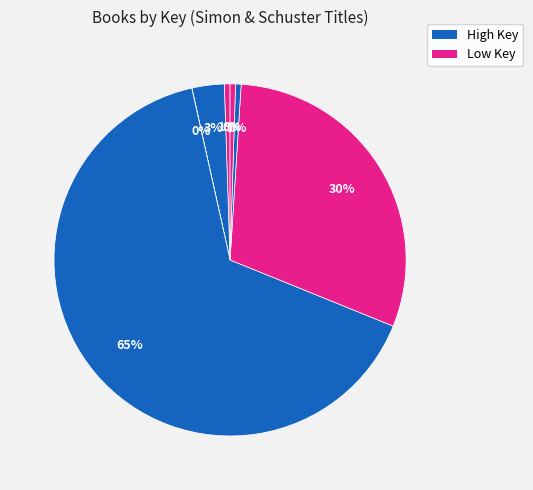

To the nearest percent, what is the average slice percentage?

14%